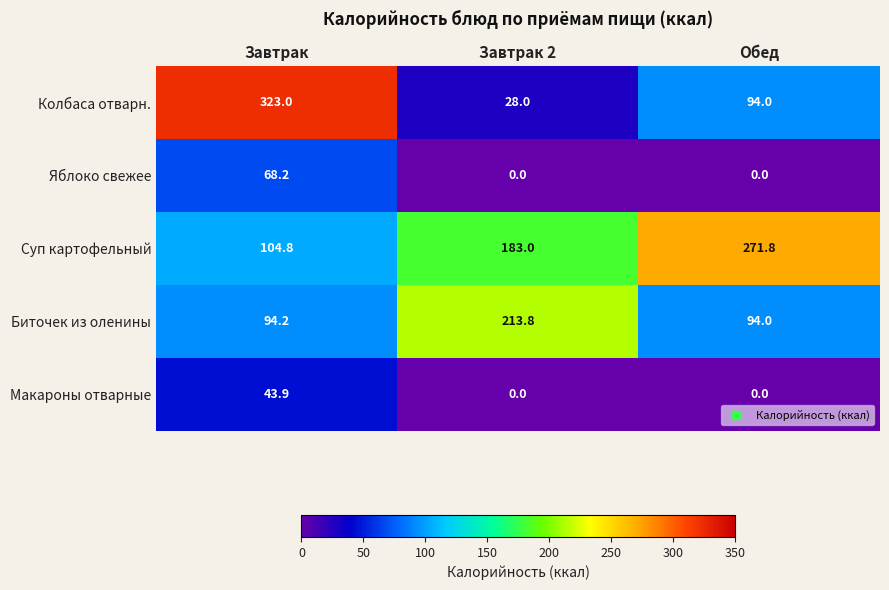

Reading left to right, transcribe all the data shown in this chart.

Колбаса отварн.: Завтрак=323.0	Завтрак 2=28.0	Обед=94.0
Яблоко свежее: Завтрак=68.2	Завтрак 2=0.0	Обед=0.0
Суп картофельный: Завтрак=104.8	Завтрак 2=183.0	Обед=271.8
Биточек из оленины: Завтрак=94.2	Завтрак 2=213.8	Обед=94.0
Макароны отварные: Завтрак=43.9	Завтрак 2=0.0	Обед=0.0